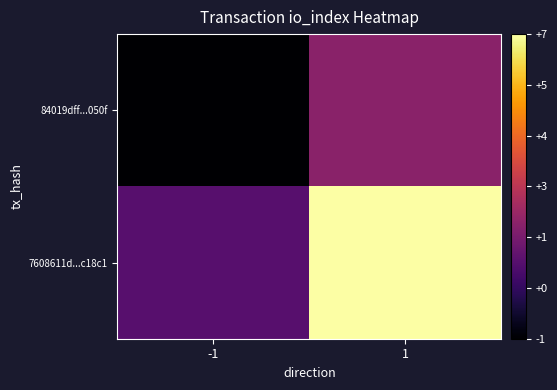

Which label corresponds to the smallest value in the chart?

-1